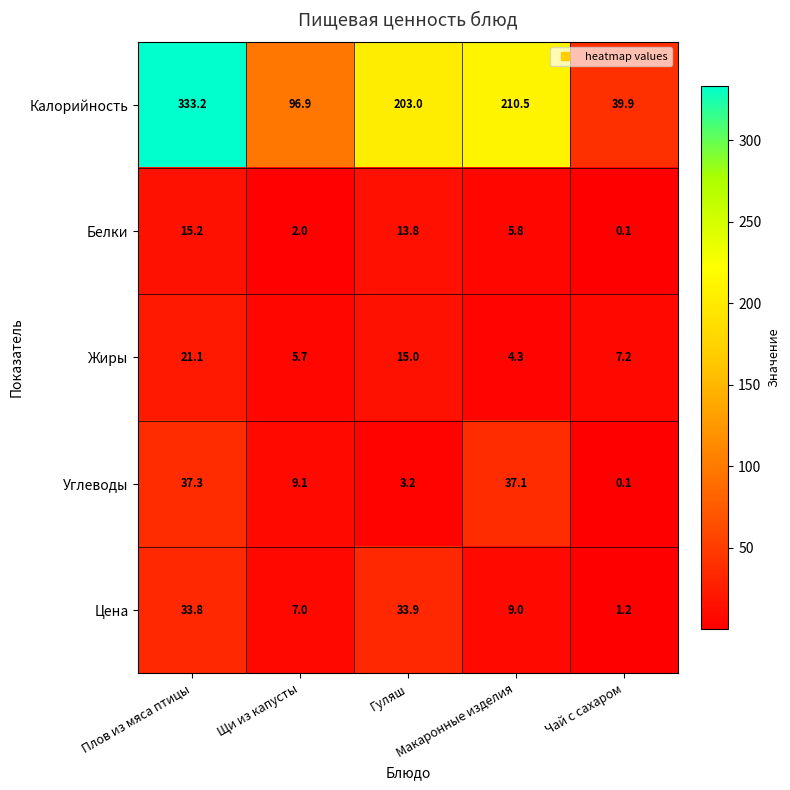

What is the maximum value for Белки?

15.2